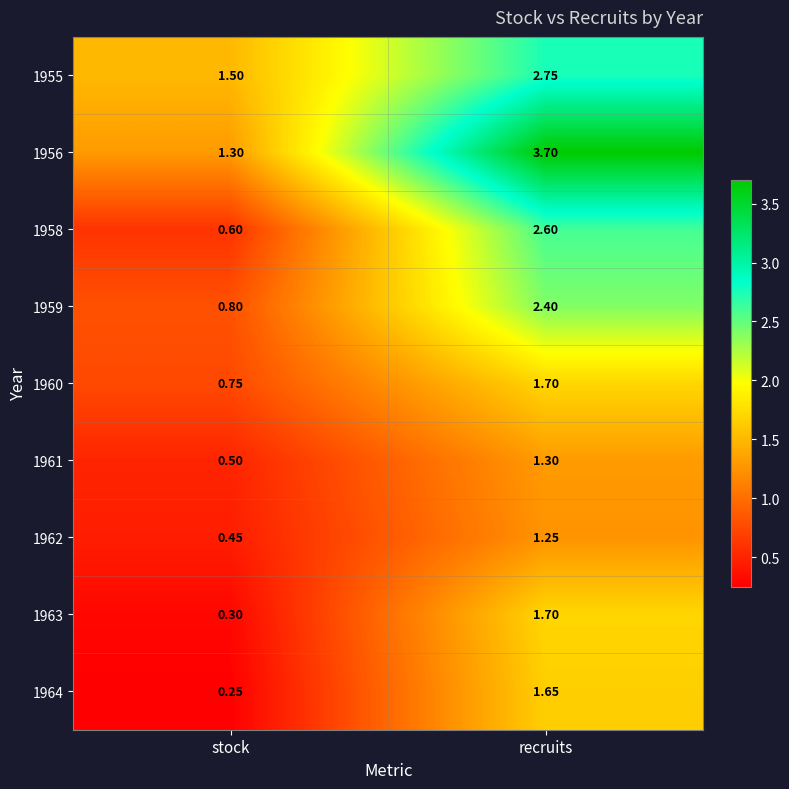

At which label does 1962 reach its peak?

recruits